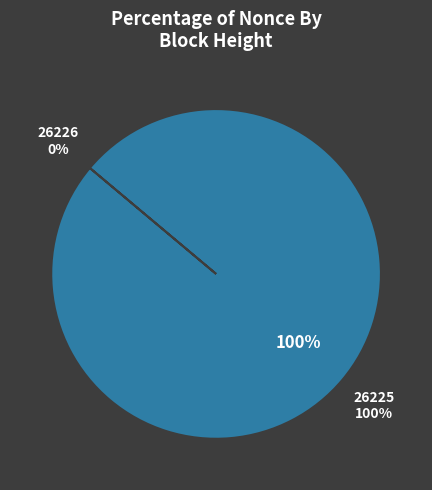

Is the sum of 26225 and 26226 greater than half?

Yes